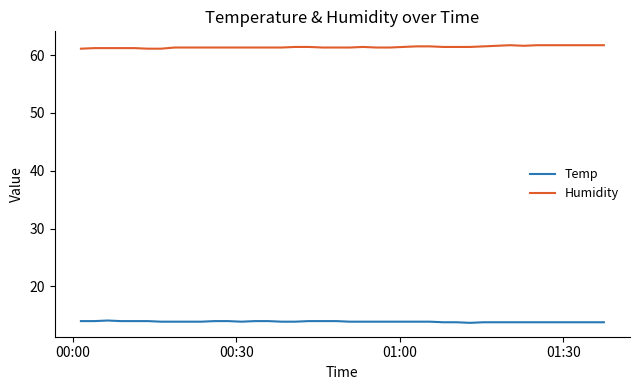

List the series in order of their peak value, highest first.

Humidity, Temp